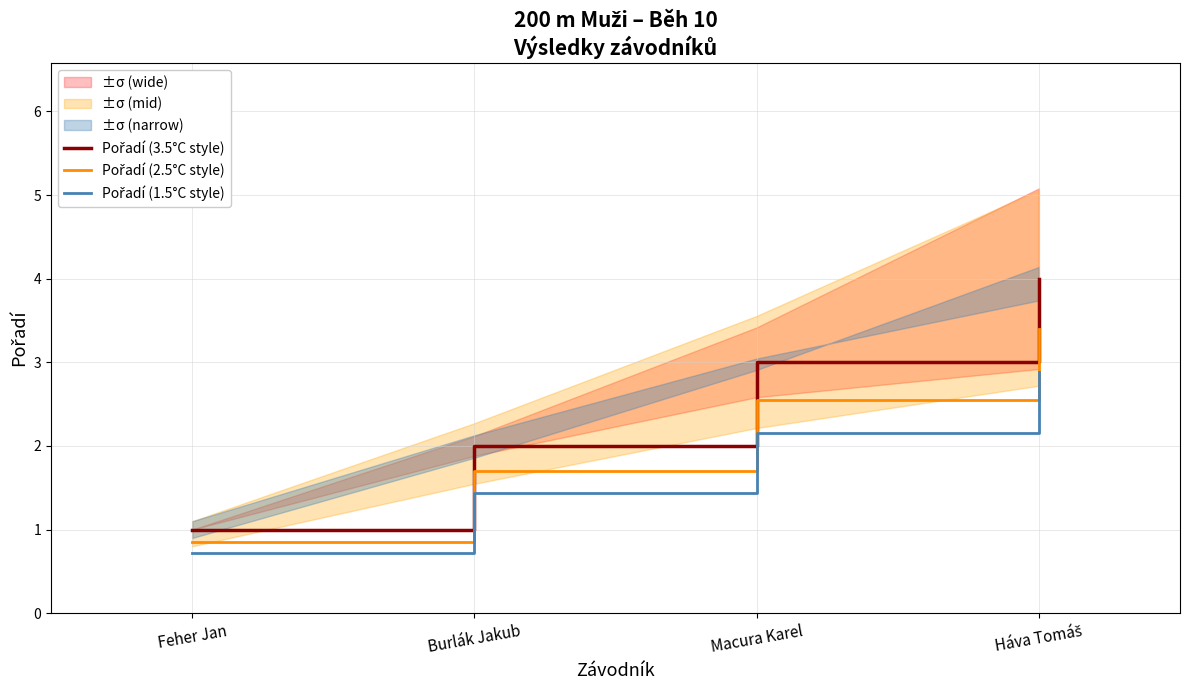

At which label is Pořadí (2.5°C style) closest to 2?

Burlák Jakub